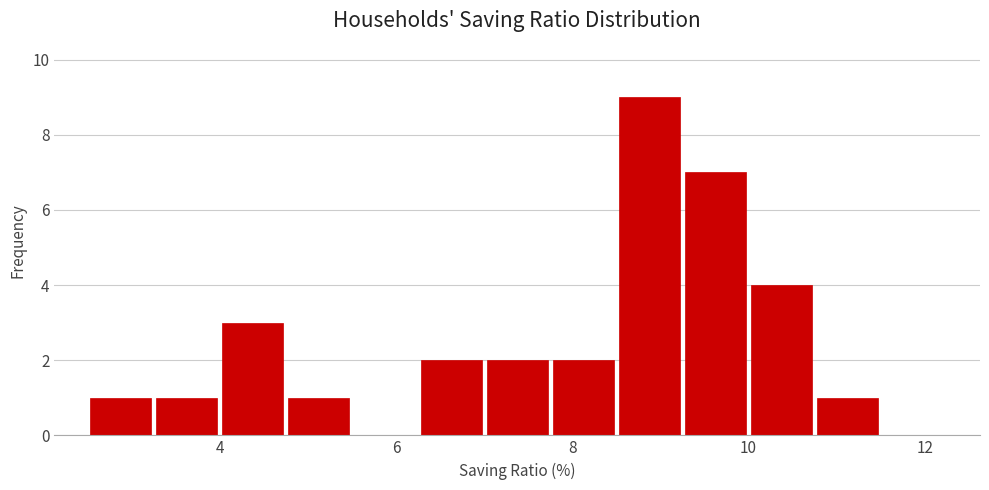

Around what value on the x-axis is the tallest bar? Give the approximate position of its centre, as read against the axis.

8.8